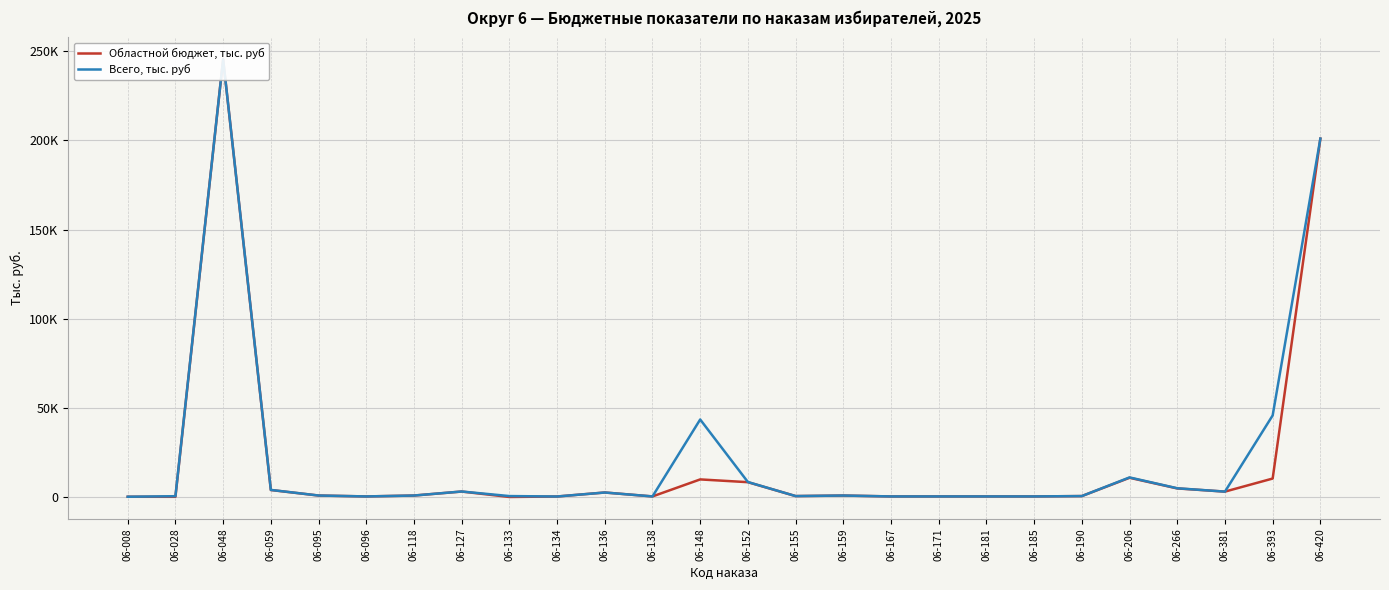

Reading right to left, list all the values displayed in this chart.

Областной бюджет, тыс. руб: 06-420=200972.7	06-393=10327.8	06-381=3000.0	06-266=4788.5	06-206=10760.0	06-190=500.0	06-185=300.0	06-181=300.0	06-171=300.0	06-167=300.0	06-159=792.0	06-155=500.0	06-152=8289.0	06-148=9842.7	06-138=300.0	06-136=2500.0	06-134=260.0	06-133=0.0	06-127=3035.3	06-118=800.0	06-096=300.0	06-095=800.0	06-059=3900.0	06-048=245460.4	06-028=97.0	06-008=124.3
Всего, тыс. руб: 06-420=200972.7	06-393=45726.7	06-381=3000.0	06-266=4874.7	06-206=10957.2	06-190=500.0	06-185=300.0	06-181=300.0	06-171=300.0	06-167=300.0	06-159=800.0	06-155=500.0	06-152=8372.7	06-148=43446.1	06-138=300.0	06-136=2500.0	06-134=260.0	06-133=500.0	06-127=3065.9	06-118=800.0	06-096=300.0	06-095=809.0	06-059=3955.4	06-048=245460.4	06-028=427.7	06-008=124.3